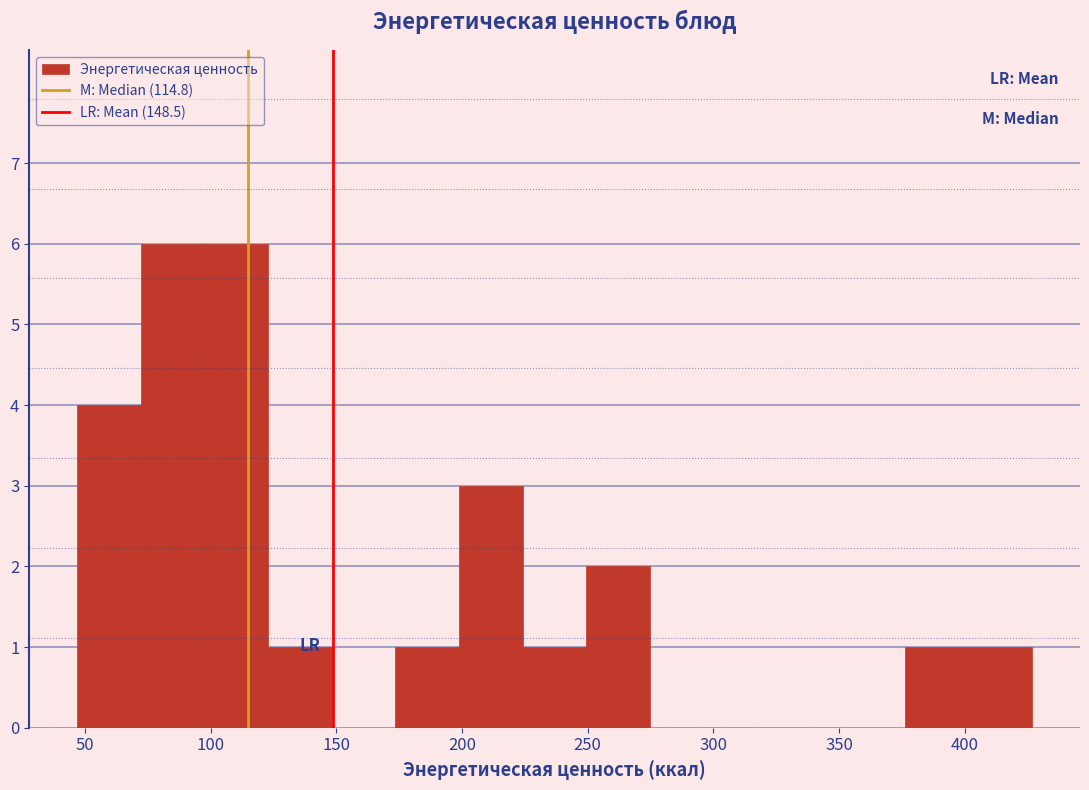

Reading left to right, transcribe this chart: for each bar, give the range it covers on the x-axis and its height. Neither the bar edges nor the heights are printed on the chart, so give them approximately, as read against the axes.

45 to 70: 4
70 to 95: 6
95 to 125: 6
125 to 150: 1
150 to 175: 0
175 to 200: 1
200 to 225: 3
225 to 250: 1
250 to 275: 2
275 to 300: 0
300 to 325: 0
325 to 350: 0
350 to 375: 0
375 to 400: 1
400 to 425: 1